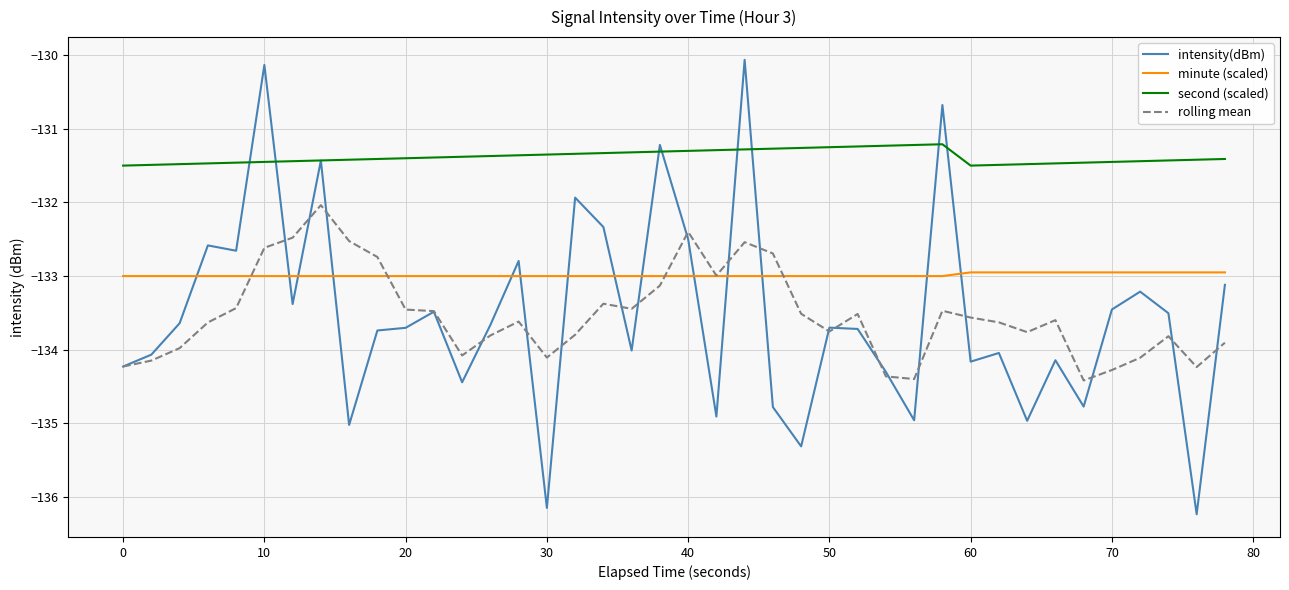

What is the difference between the maximum and minimum values in the second (scaled) series?

0.3